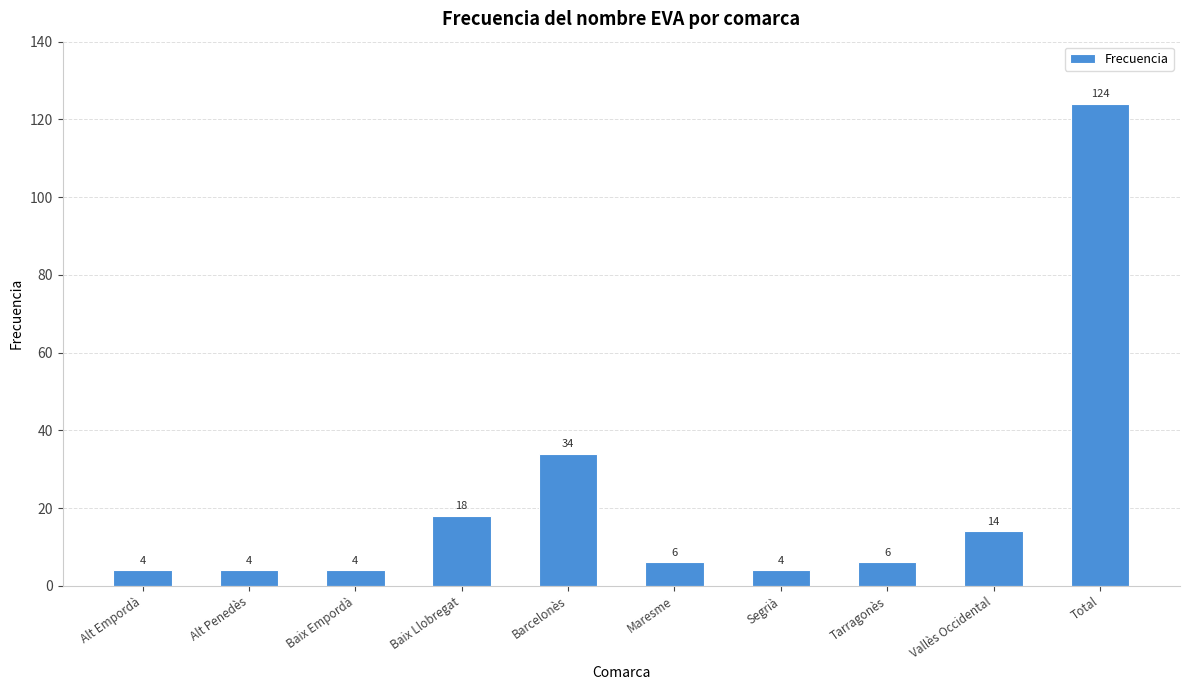

What is the difference between the values at Total and Alt Empordà?

120